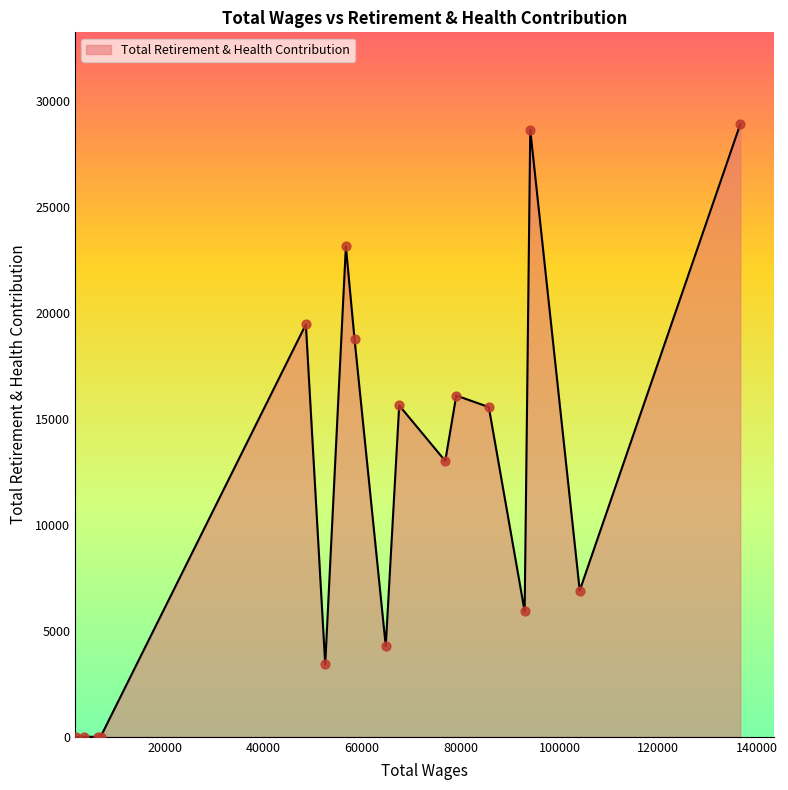

What is the greatest value displayed?

28908